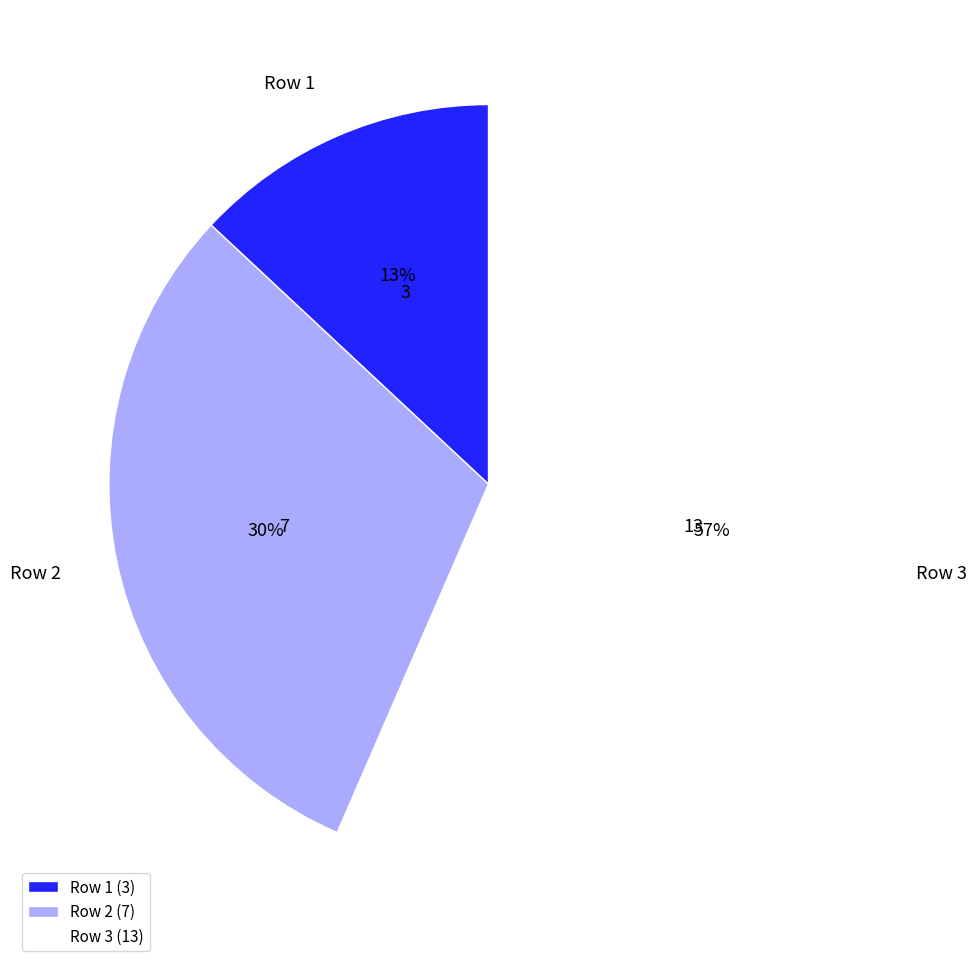

True or false: Row 3 accounts for 57% of the total.

True